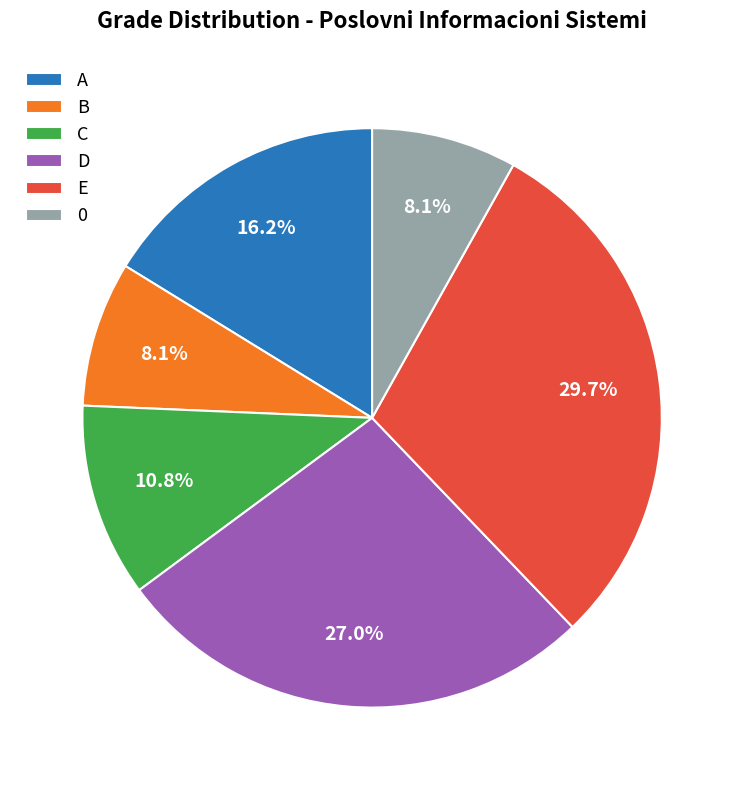

Does A represent more than half of the total?

No